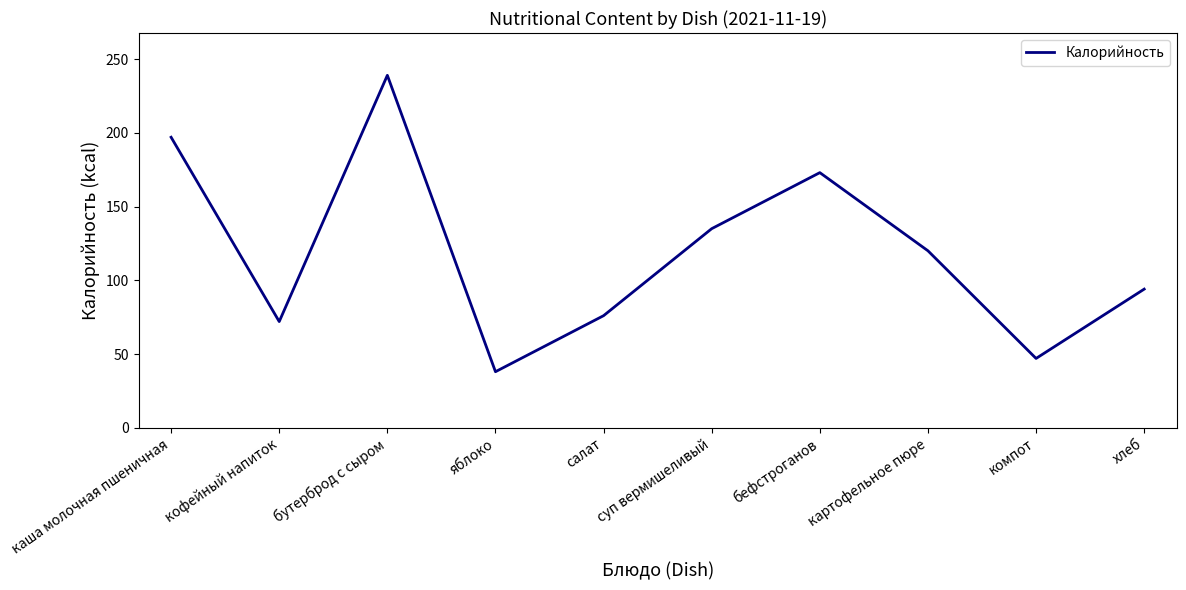

What position from the right is бутерброд с сыром?

8